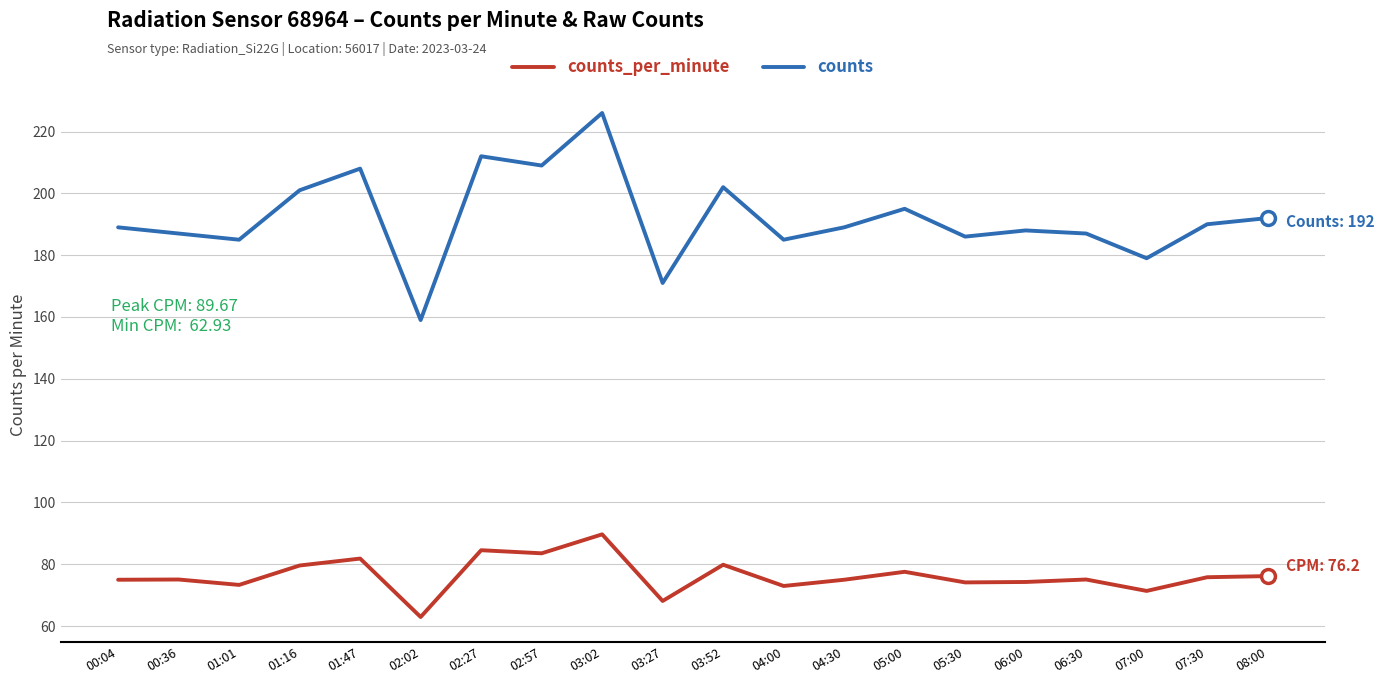

Is the value of counts at 07:00 greater than the value of counts_per_minute at 01:16?

Yes